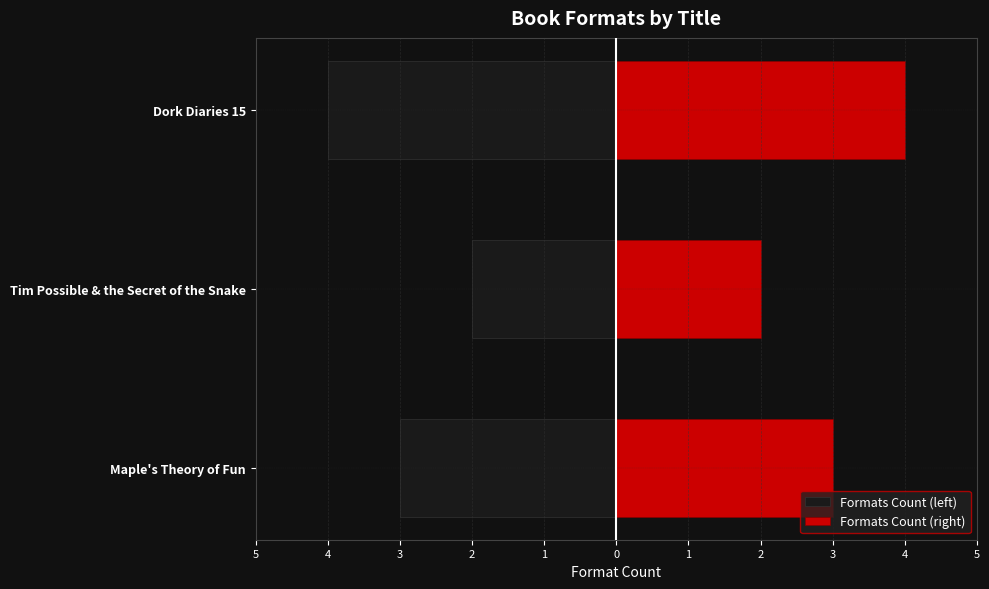

List the series in order of their overall mean, highest first.

Formats Count (right), Formats Count (left)